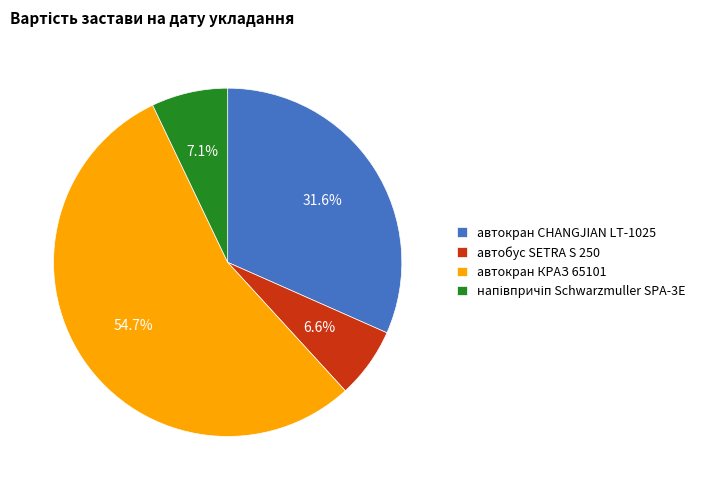

How many segments does this pie chart have?

4